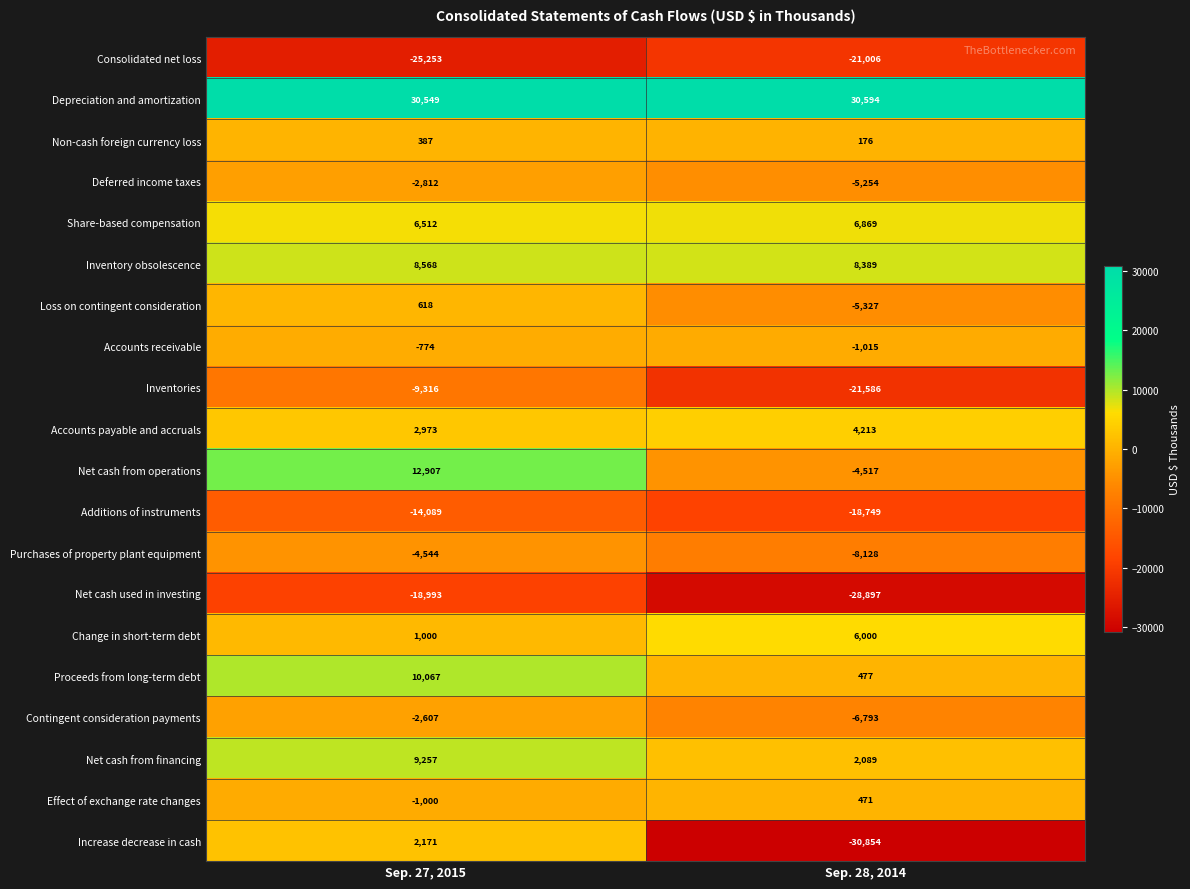

Is it true that Increase decrease in cash equals -49606 at Sep. 28, 2014?

False